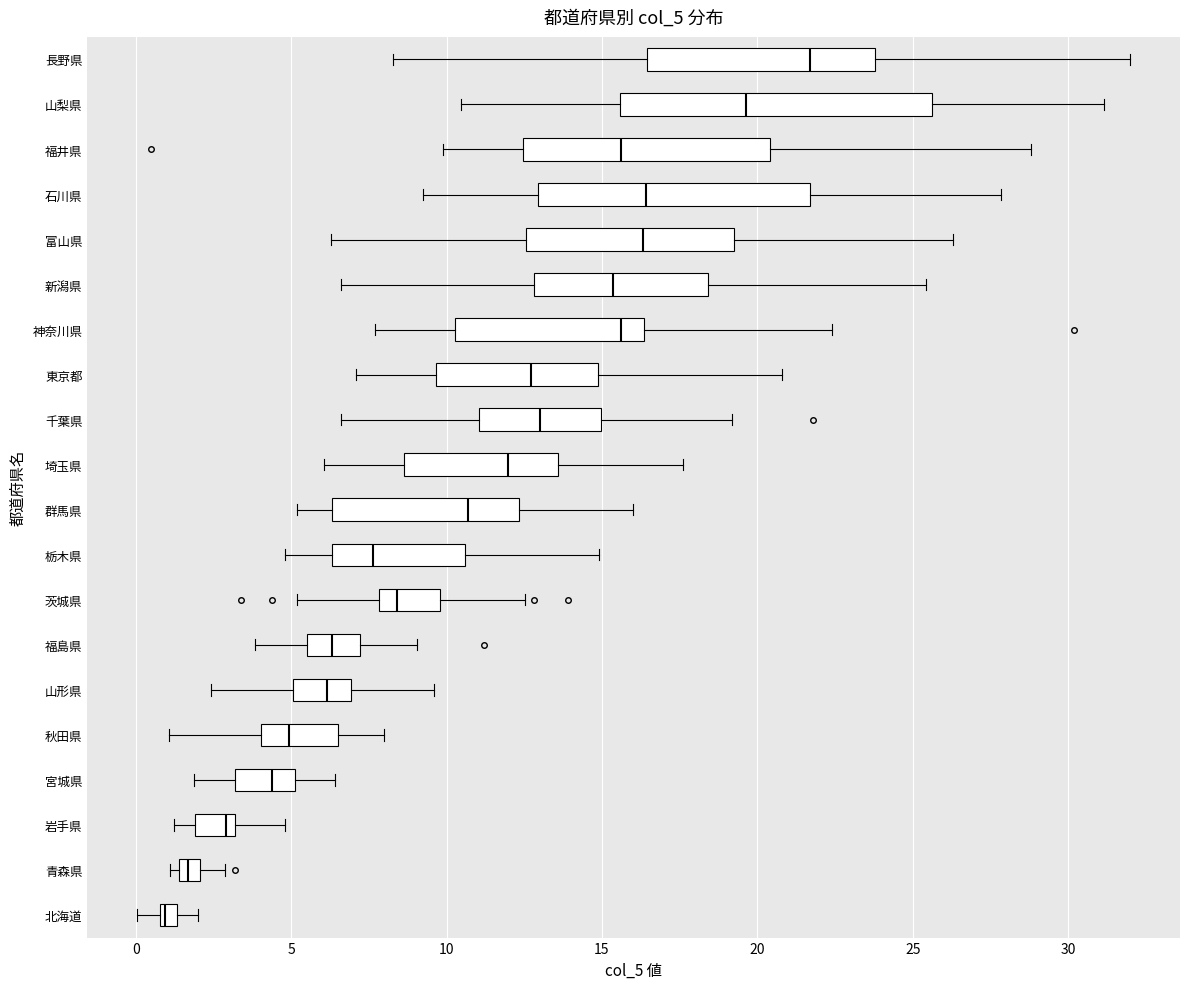

Comparing the boxes themselves (not the whiskers), which one is the widest?

山梨県